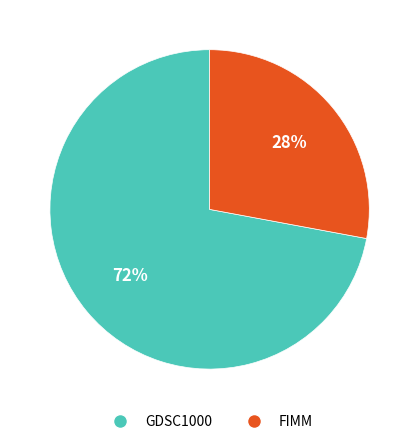

Does FIMM represent more than half of the total?

No